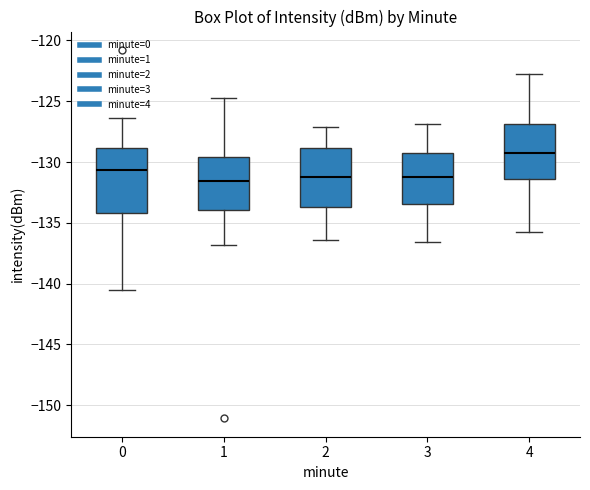

Reading left to right, transcribe this box plot: for each box, give where its median line is, the range the box spans, and where its two whiskers end, as read against the y-axis. The values are not printed on the chart, so give them approximately, as read against the axis.

0: median -130.5, box -134.0 to -129.0, whiskers -140.5 to -126.5
1: median -131.5, box -134.0 to -129.5, whiskers -137.0 to -125.0
2: median -131.5, box -133.5 to -129.0, whiskers -136.5 to -127.0
3: median -131.0, box -133.5 to -129.5, whiskers -136.5 to -127.0
4: median -129.5, box -131.5 to -127.0, whiskers -136.0 to -123.0